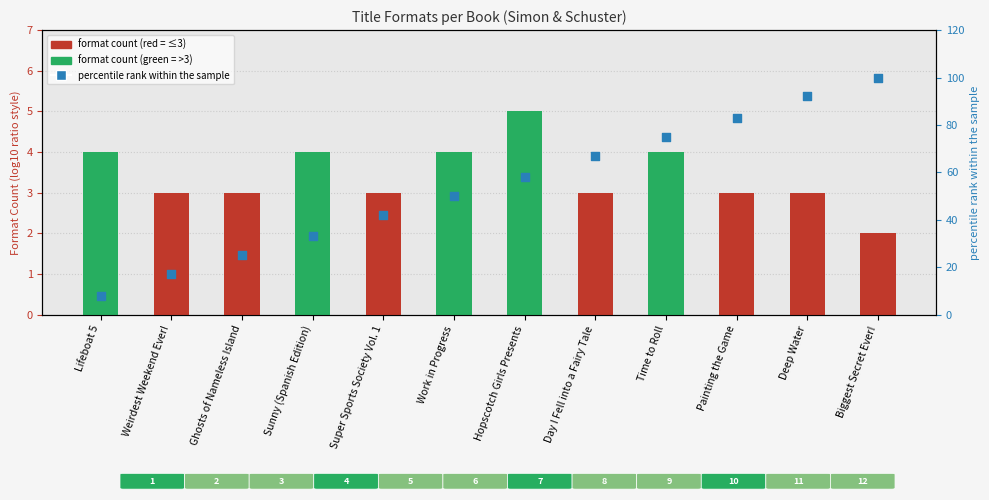

Which series has the largest total across all categories?

Percentile rank within sample